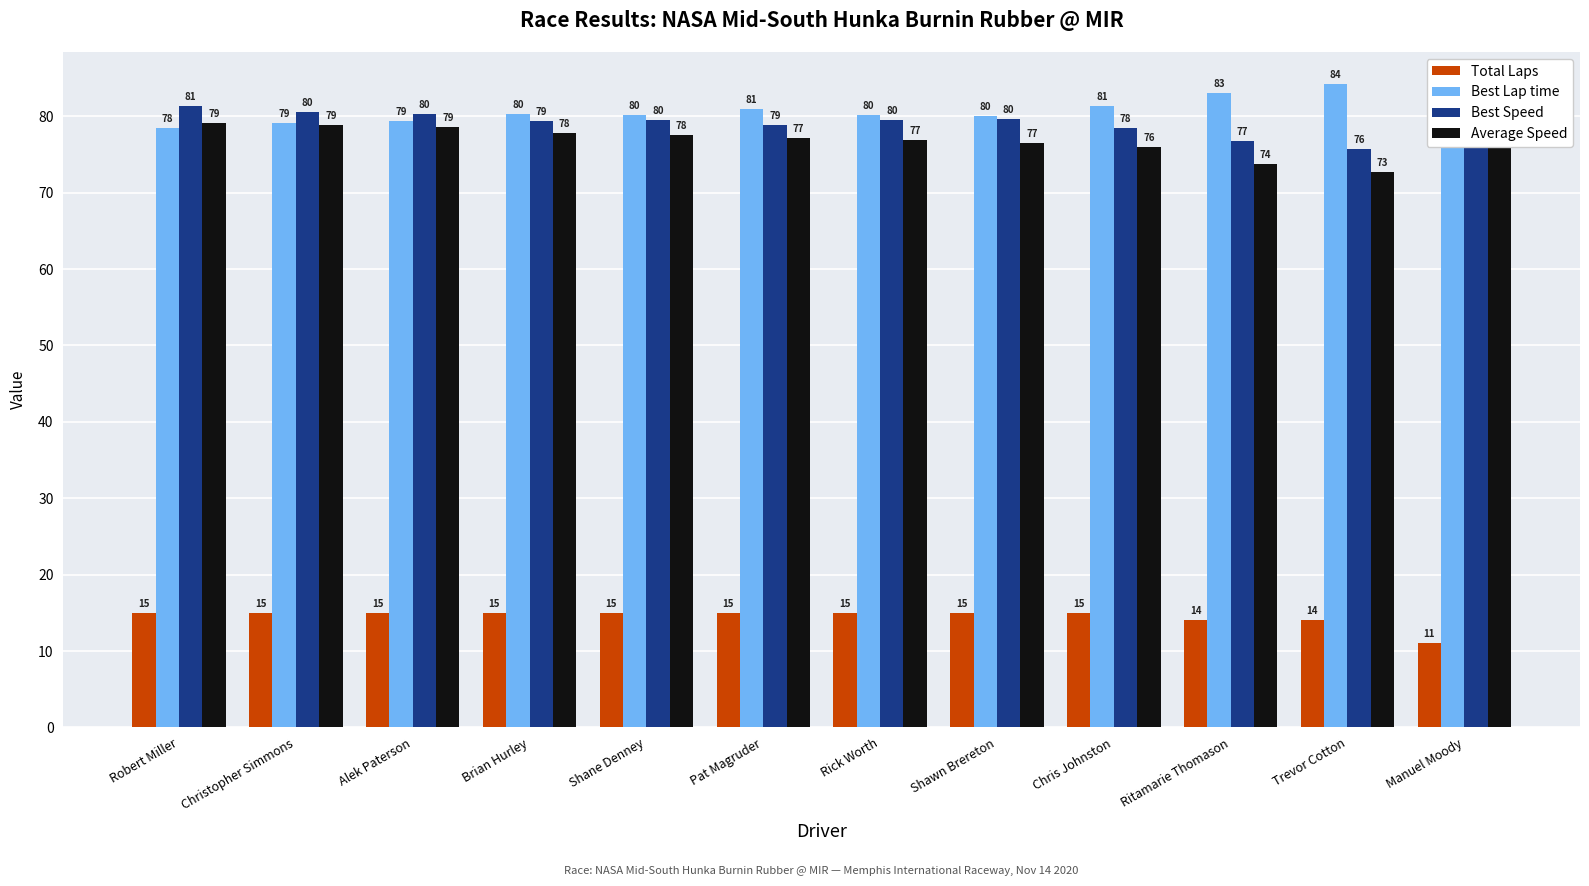

Which series changed the most between Alek Paterson and Trevor Cotton?

Average Speed